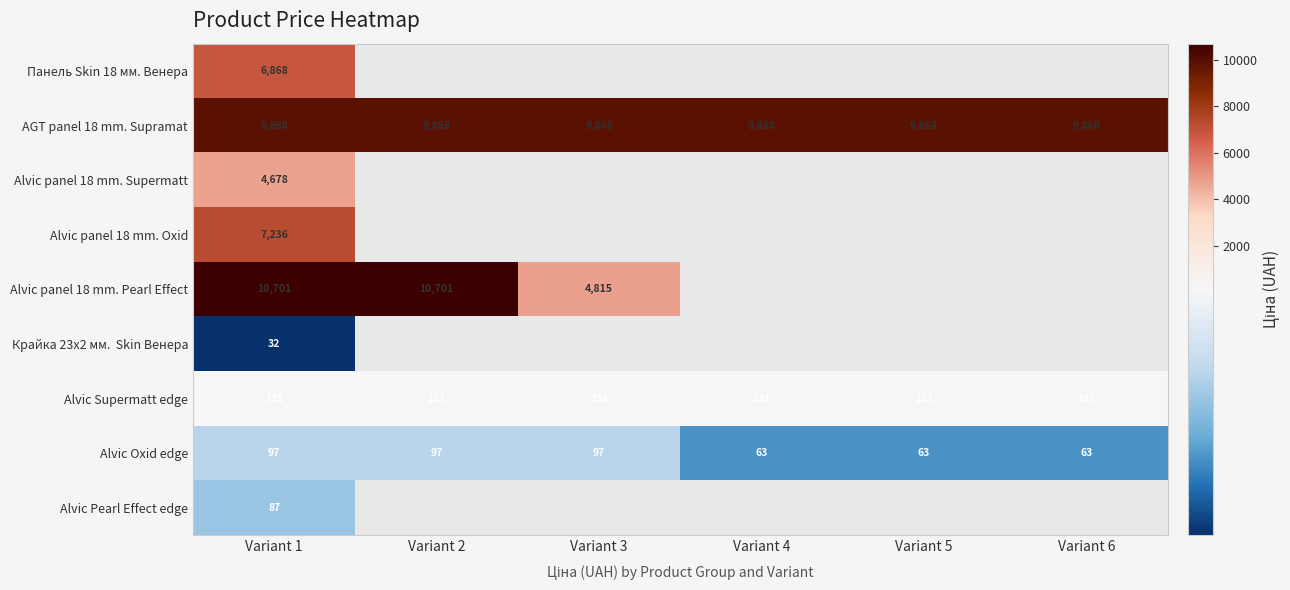

At which label does Alvic panel 18 mm. Oxid reach its minimum?

Variant 1